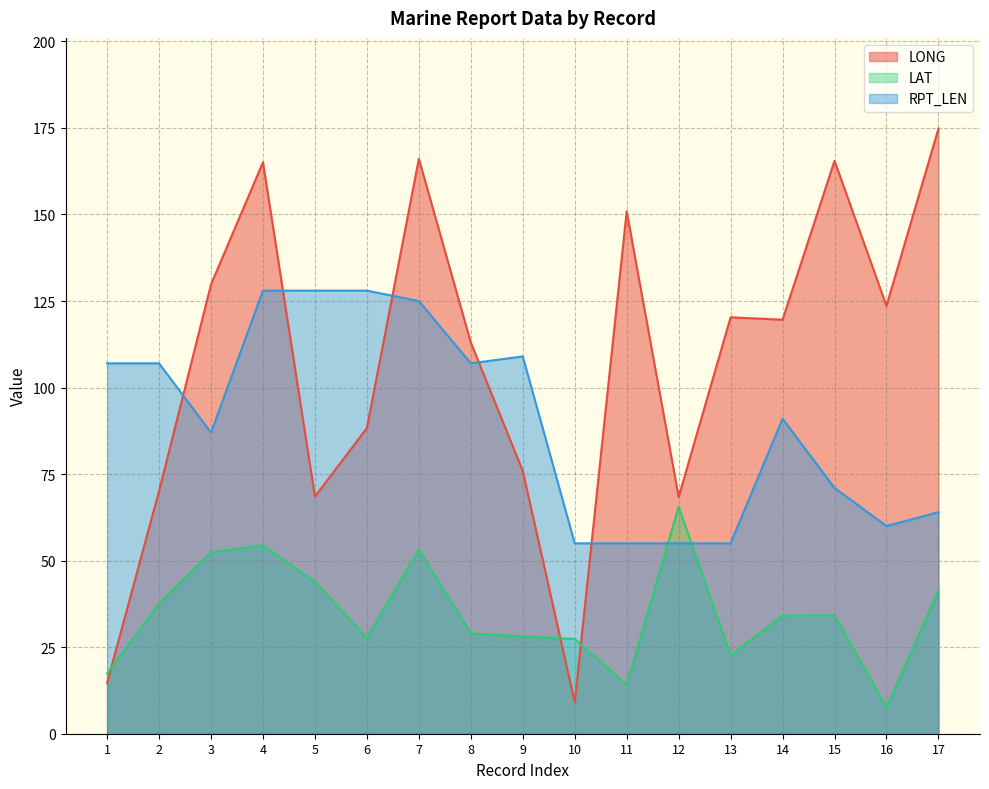

How many lines are shown in the chart?

3